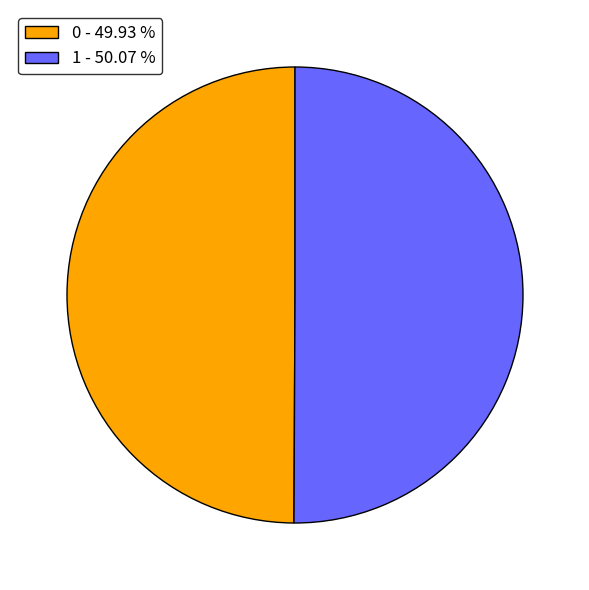

What is the ratio of the value at 0 - 49.93 % to the value at 1 - 50.07 %?

1.0